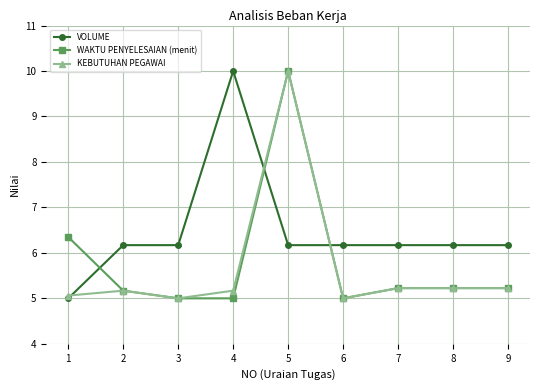

At which category does KEBUTUHAN PEGAWAI reach its first local valley?

3